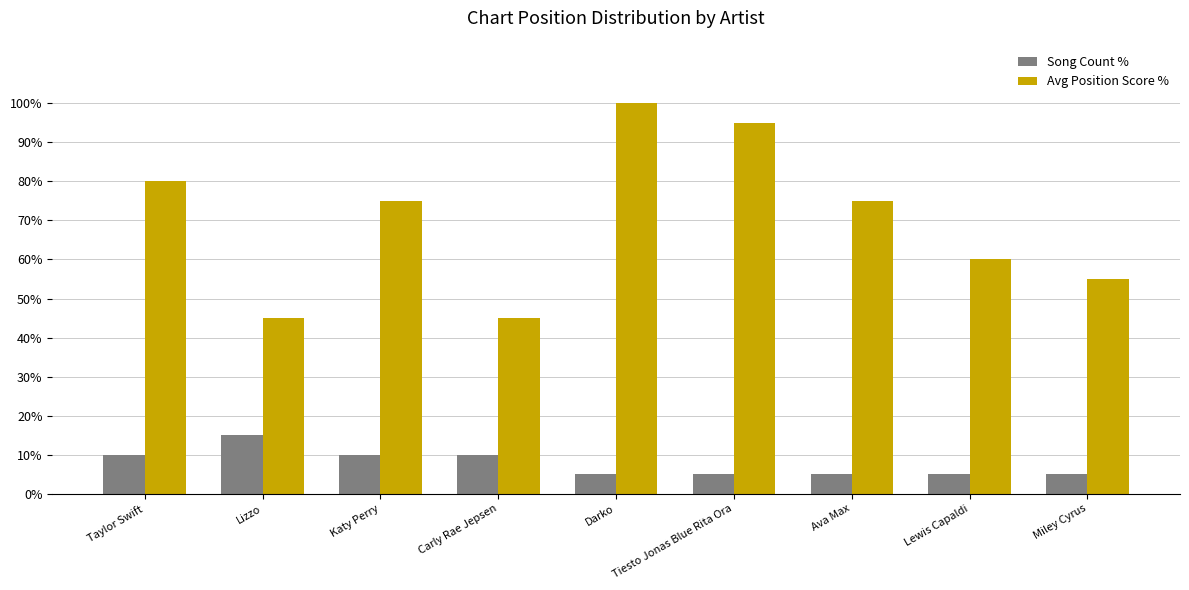

What is the sum of the Avg Position Score % values at Darko and Miley Cyrus?

155.0